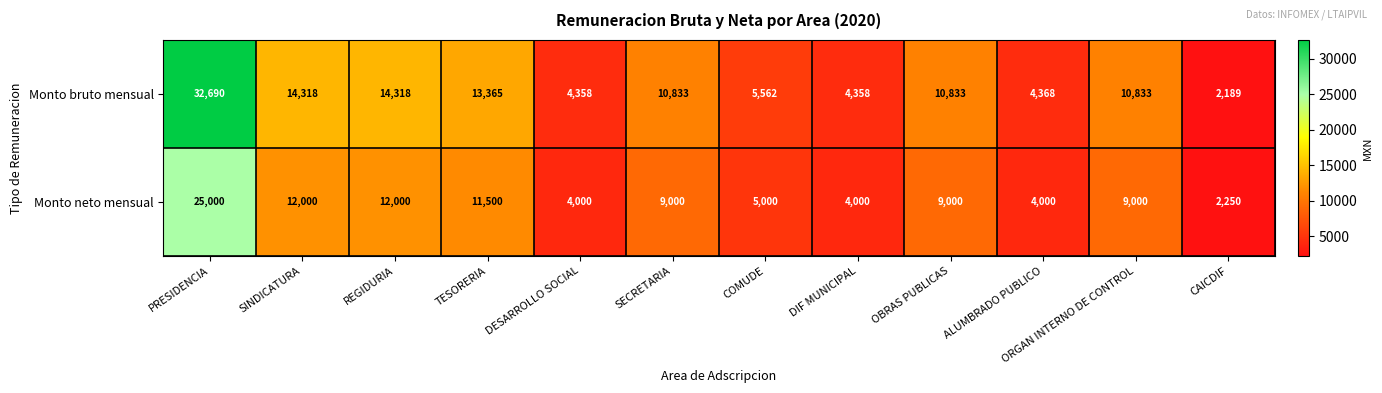

What value does the Monto neto mensual series have at COMUDE, to the nearest 100?

5000